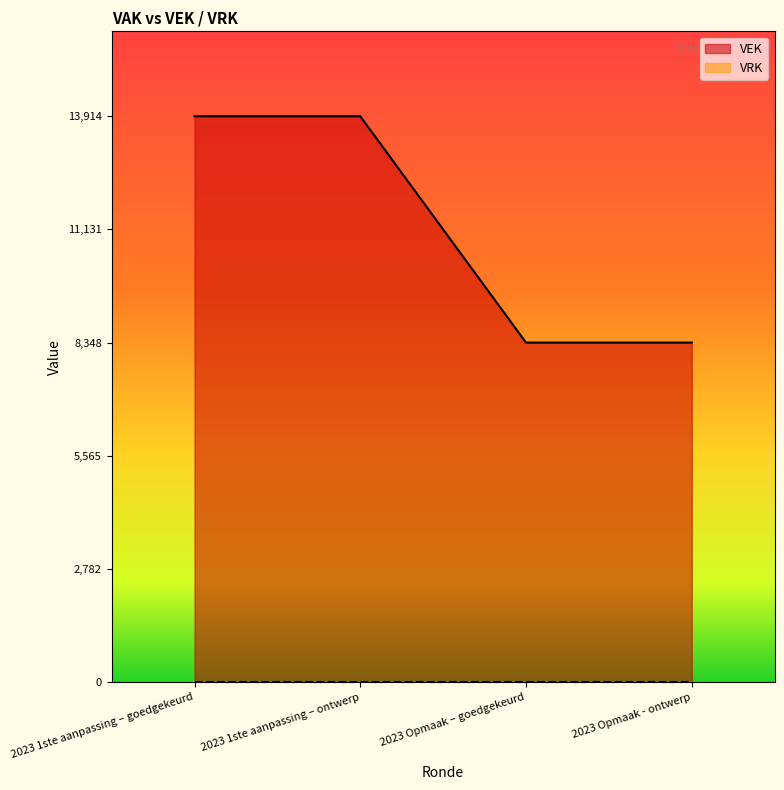

The value at 2023 Opmaak – goedgekeurd is 4338. True or false?

False